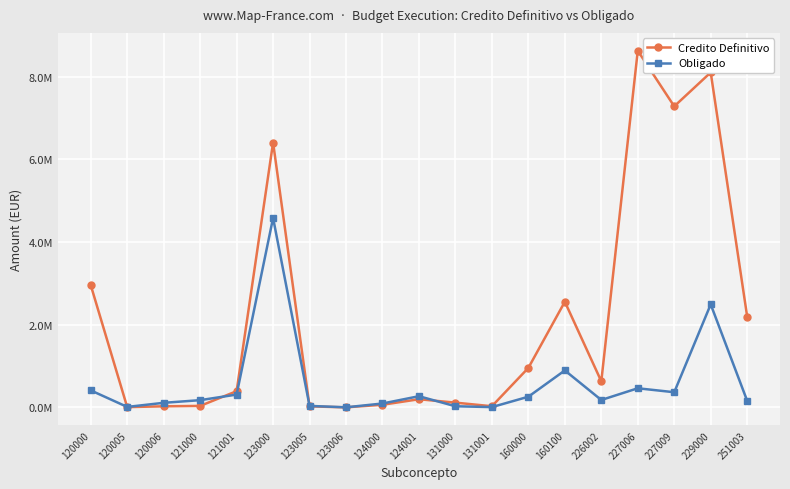

Rank the series by their average value, from lowest to highest.

Obligado, Credito Definitivo